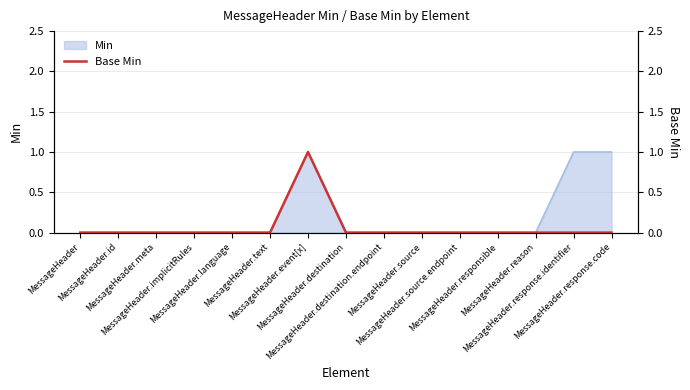

The value at MessageHeader.source is 0. True or false?

False